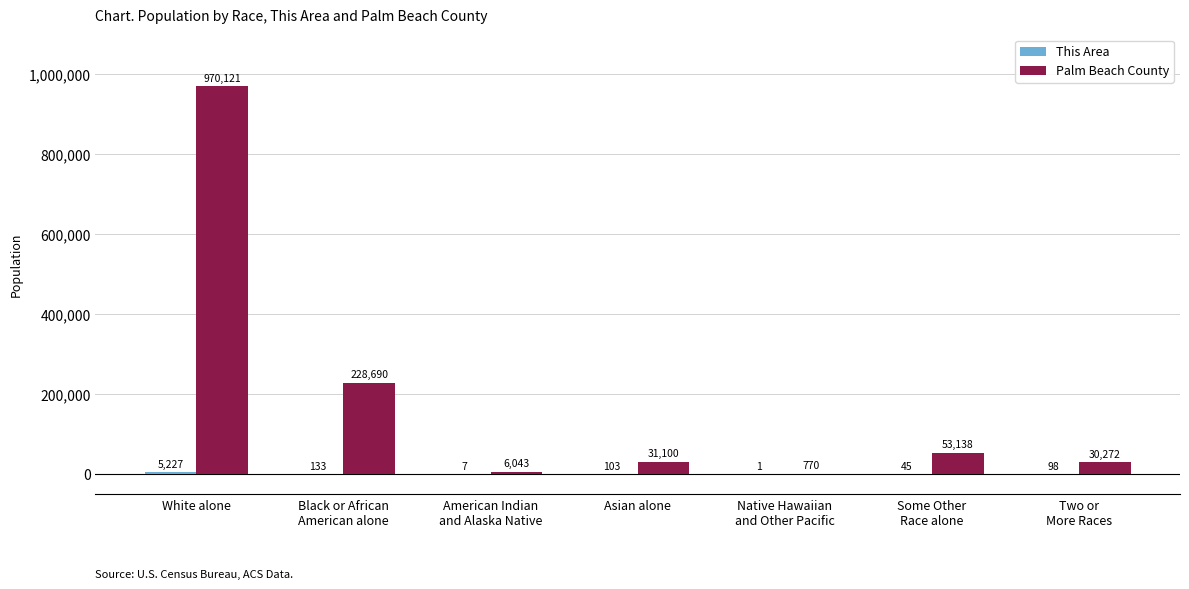

Which label corresponds to the largest value in the chart?

White alone